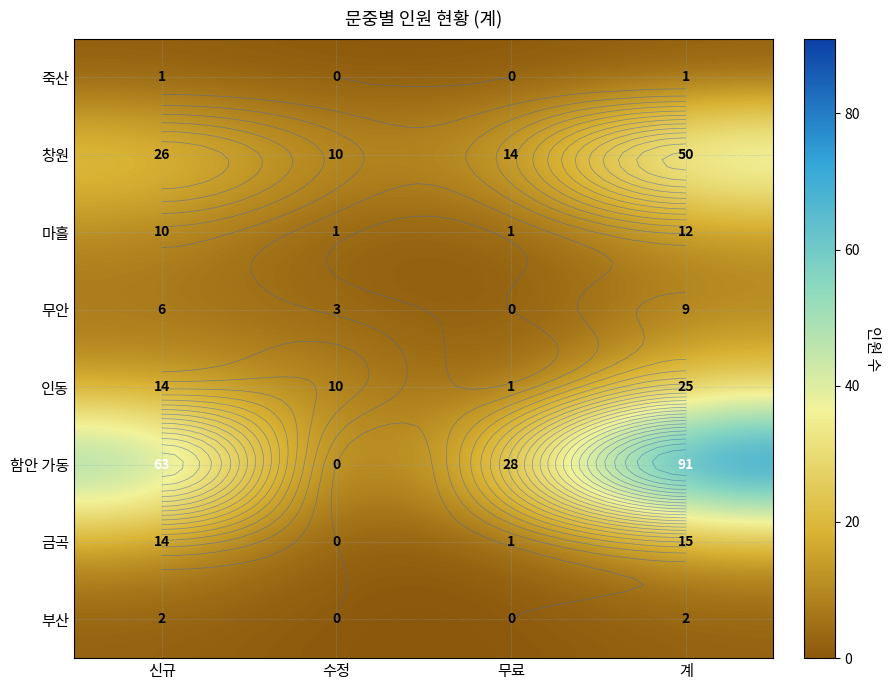

Rank the categories by 마흘 value from highest to lowest.

계, 신규, 수정, 무료